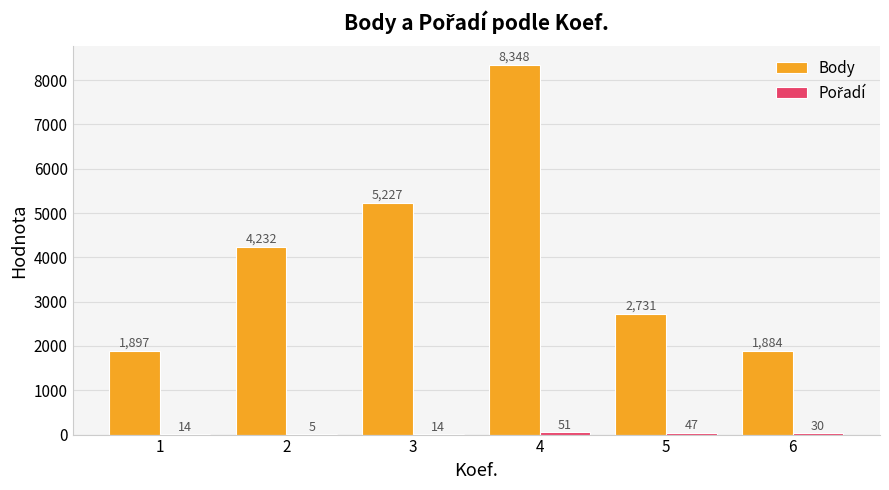

Where is Body nearest to the value 5116?

3